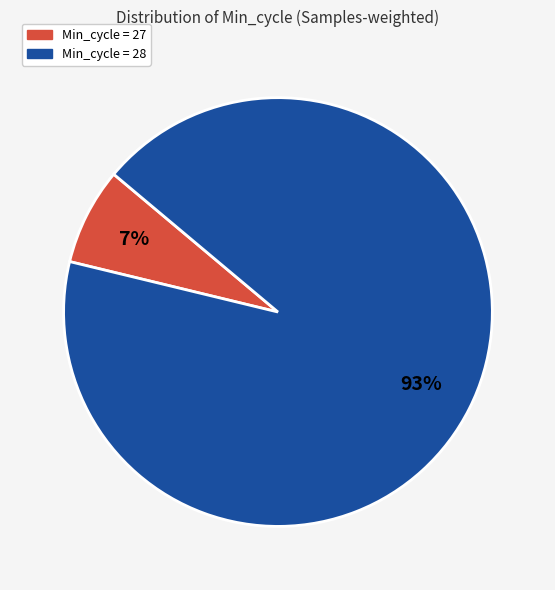

To the nearest percent, what is the average slice percentage?

50%